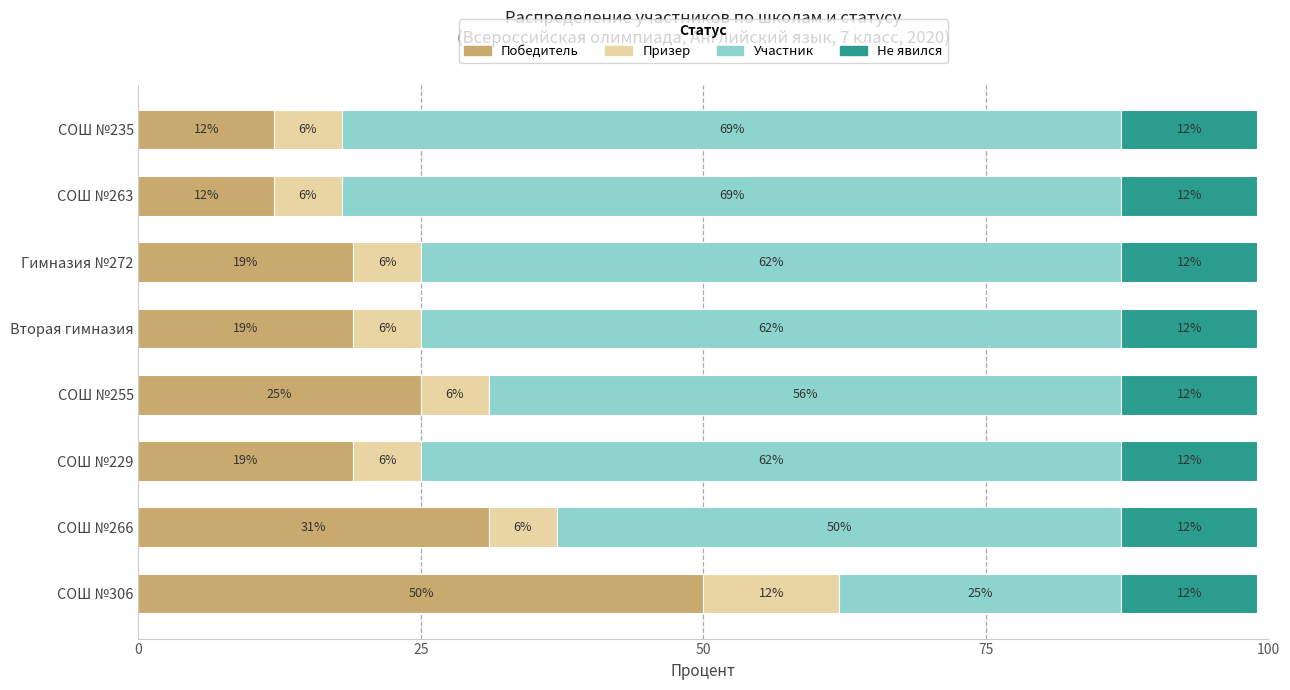

What is the lowest value of the Победитель series?

12